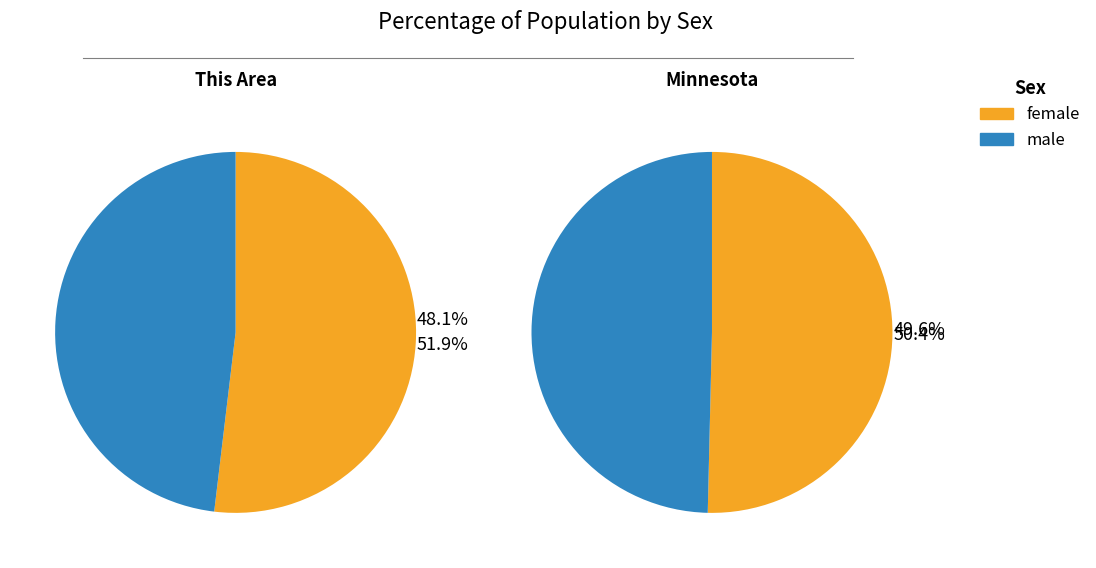

What is the total percentage of 0 and 1?

100.0%